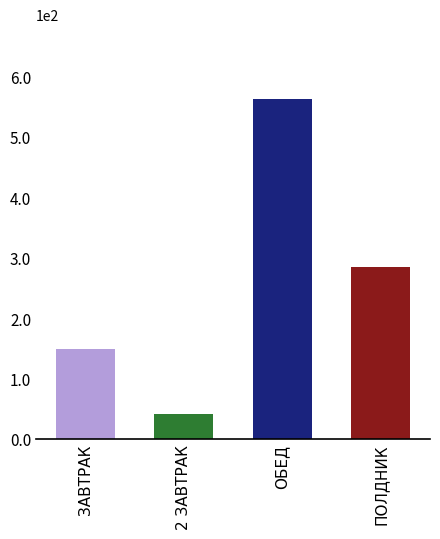

How many bars are there in total?

4